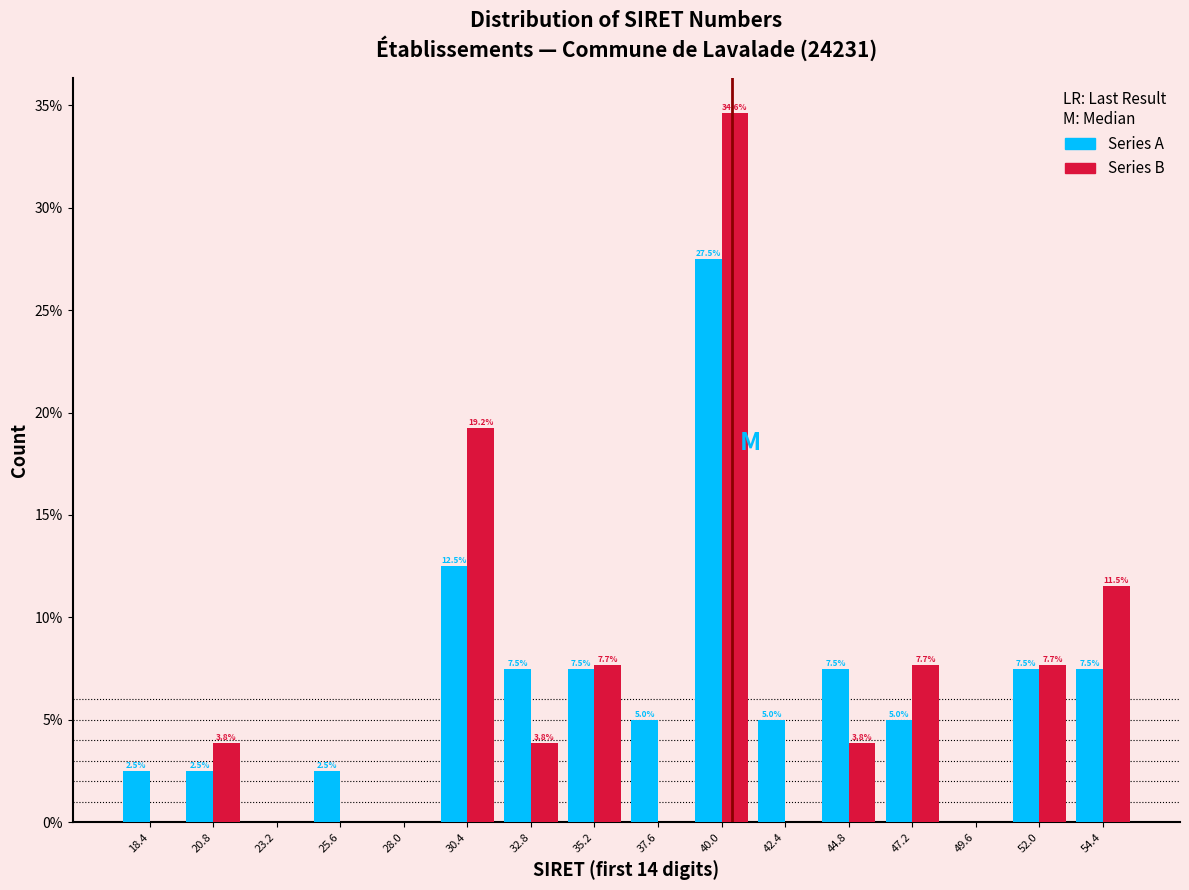

In the Series A series, which range on the x-axis has the tallest bar?

39.0 to 41.0